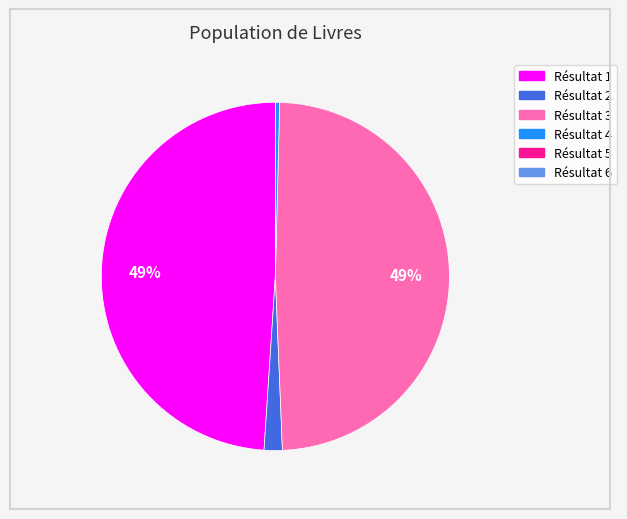

Is there any slice that represents more than half of the pie?

No